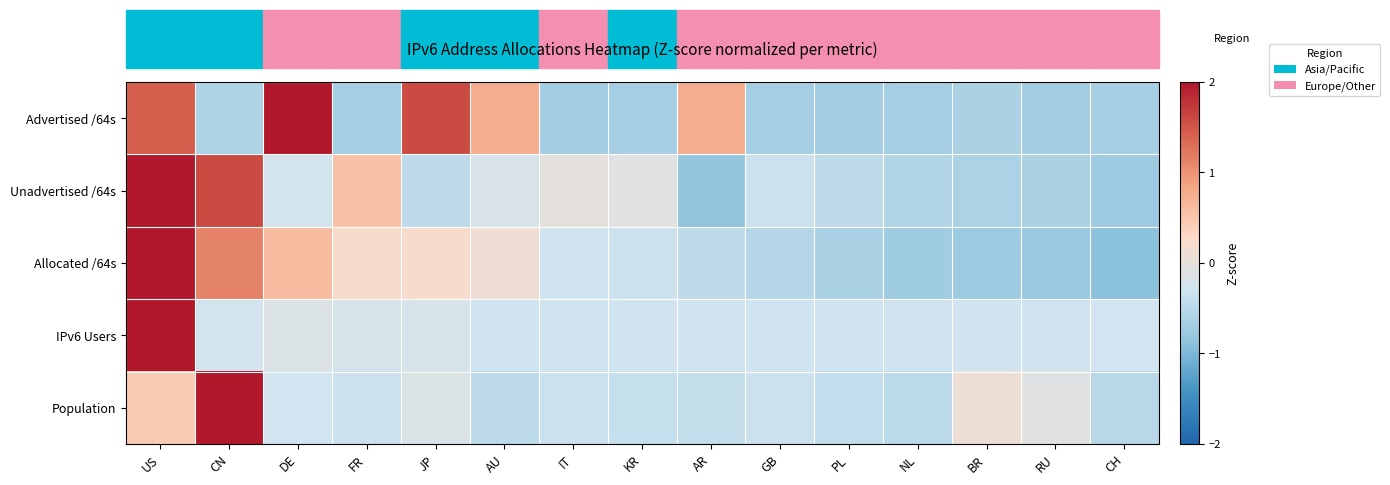

Count the number of categories in the chart.

15